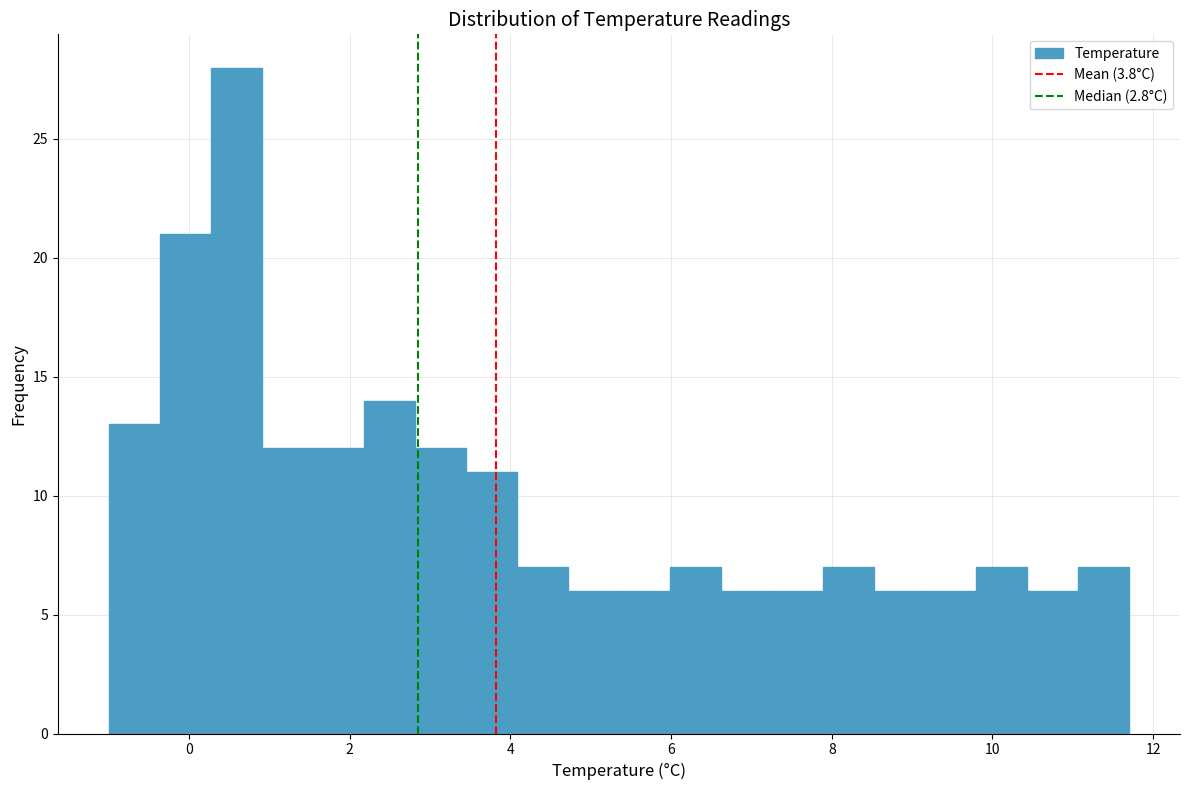

Read against the x-axis, roughly where is the centre of the tallest bar?

0.6